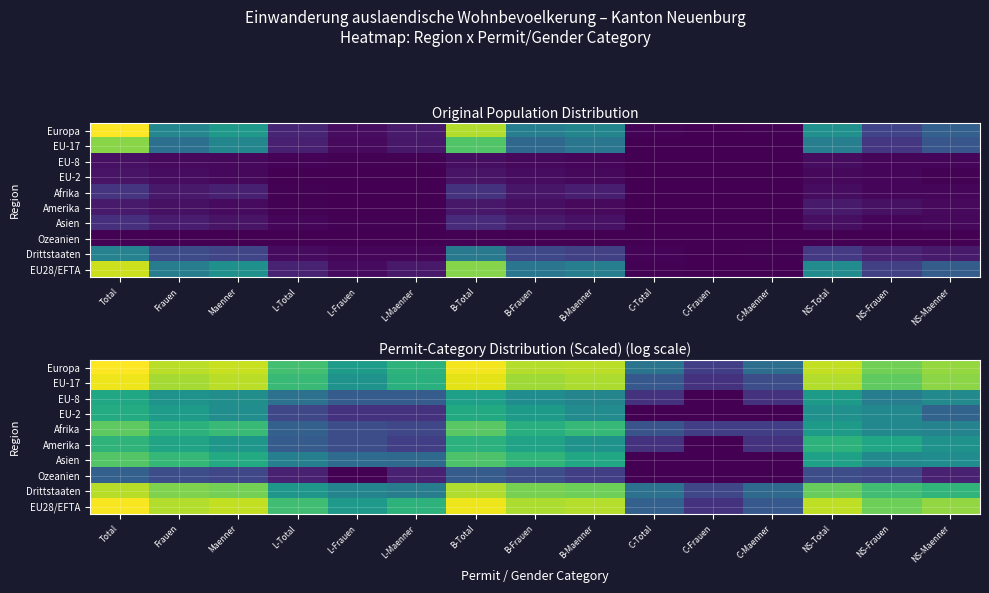

True or false: EU-17 has a value of 11.8 at B-Maenner.

False